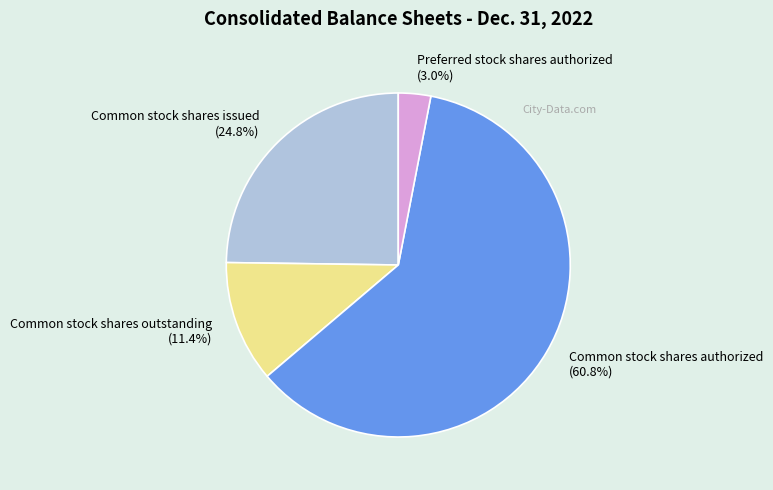

Which slice is the smallest?

Preferred stock shares authorized